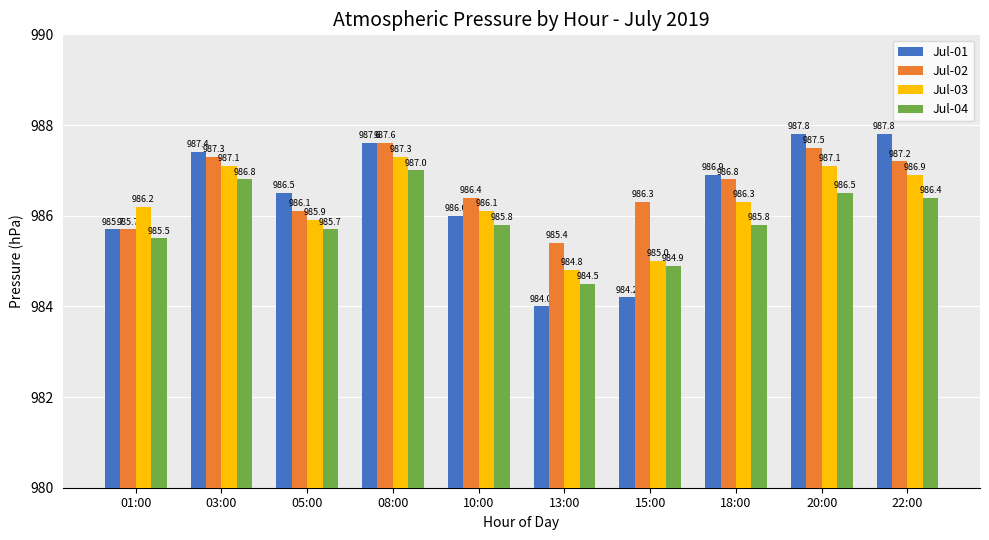

The value of Jul-02 at 05:00 is 986.1. True or false?

True